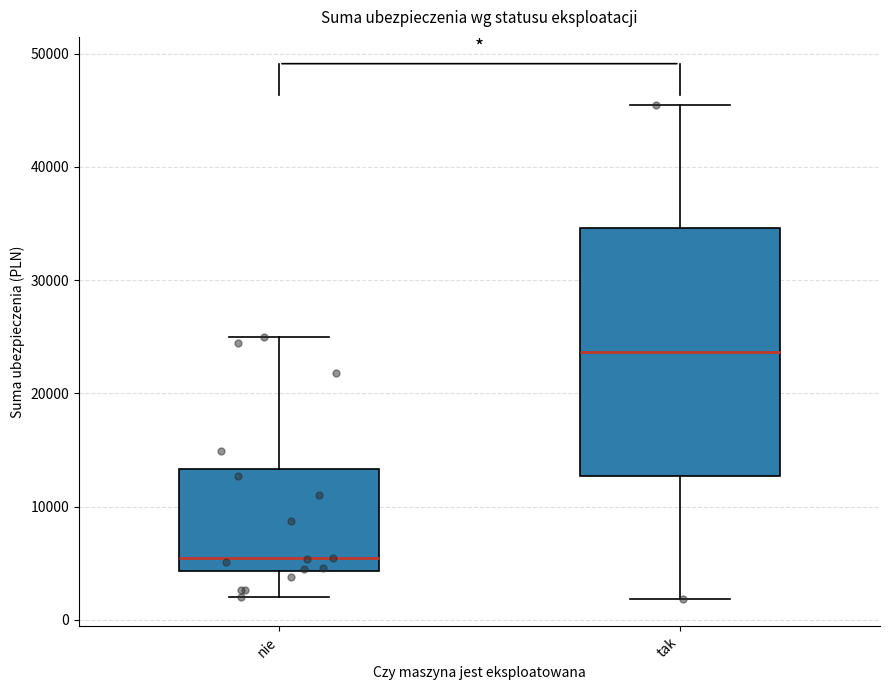

Where does the lower whisker of the box for tak end on the y-axis? The values are not printed on the chart, so give them approximately, as read against the axis.

2000